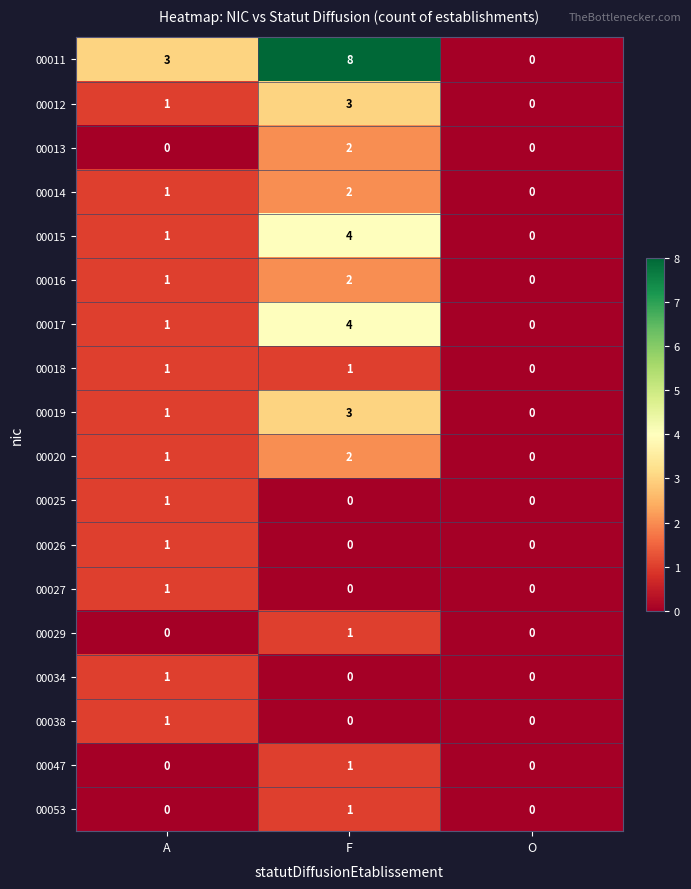

Between A and F, which series saw the biggest shift?

00011